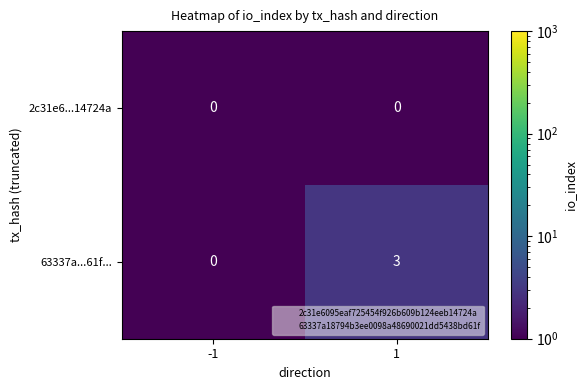

Reading left to right, what are all the values shown in this chart?

2c31e6...14724a: 0	0
63337a...61f...: 0	3